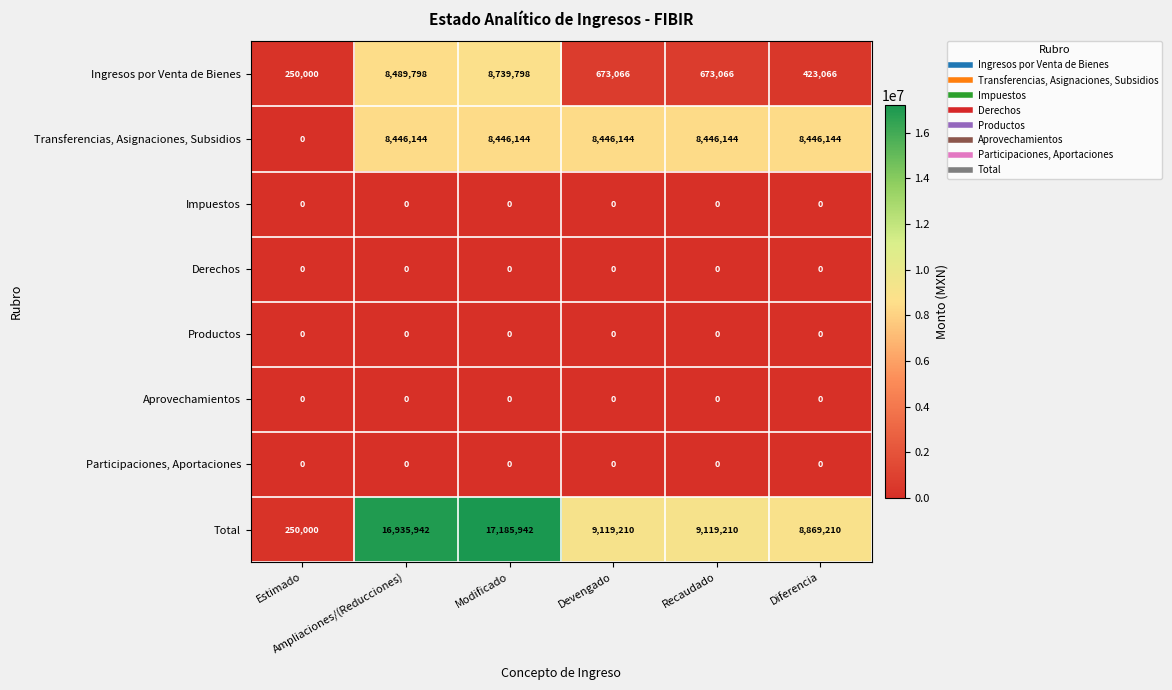

How many series are shown in this chart?

8